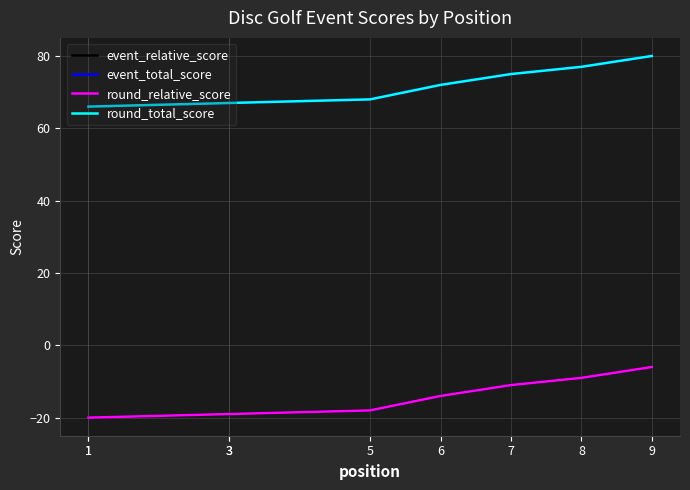

What is the difference between the event_relative_score values at 7 and 3?

8